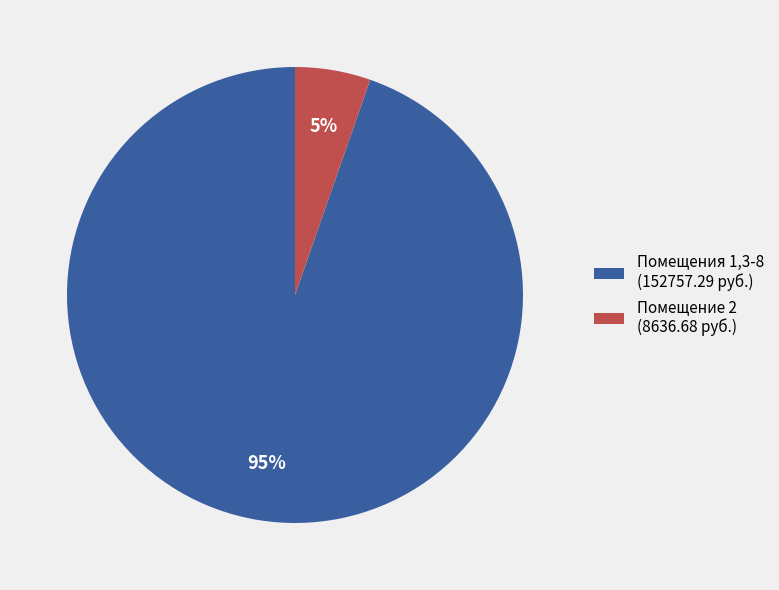

To the nearest percent, what percentage of the pie is Помещения 1,3-8 (152757.29 руб.)?

95%